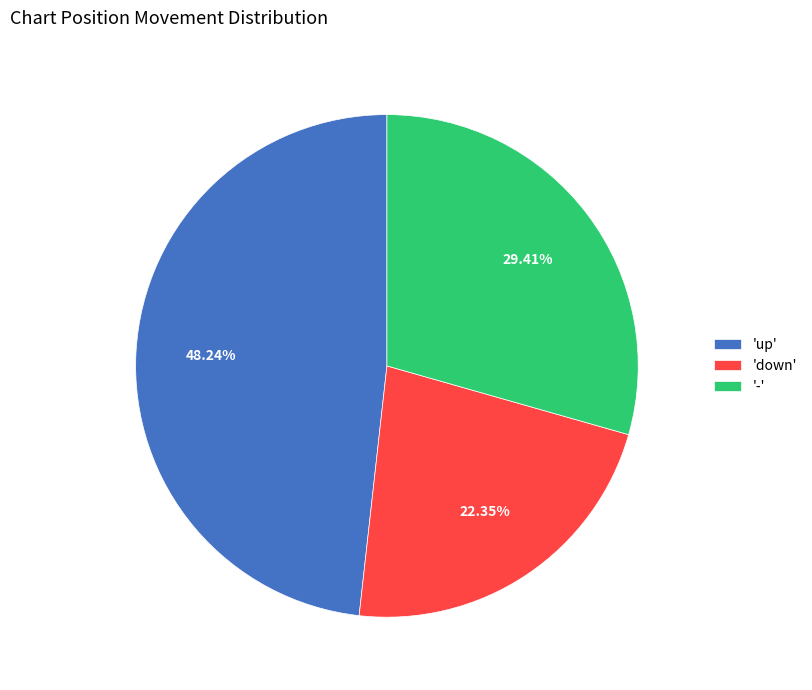

Is there a majority slice in this chart?

No